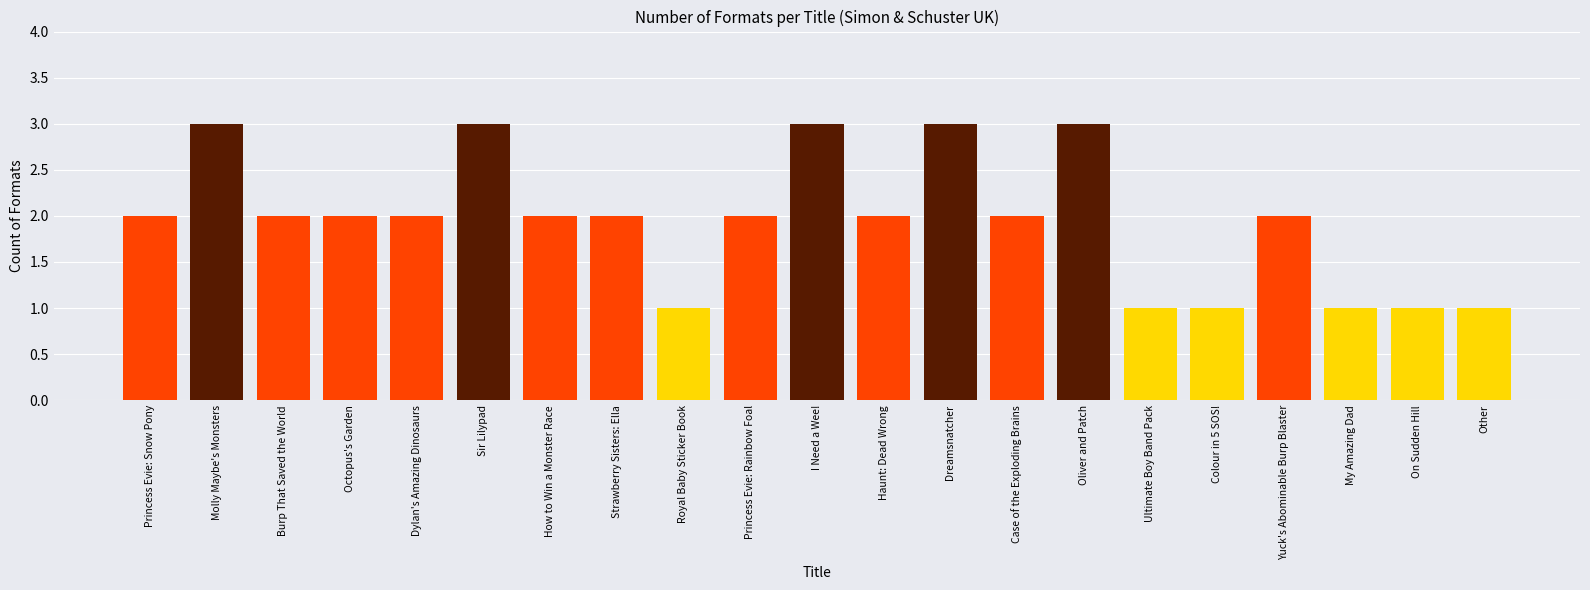

The value at Case of the Exploding Brains is 2. True or false?

True